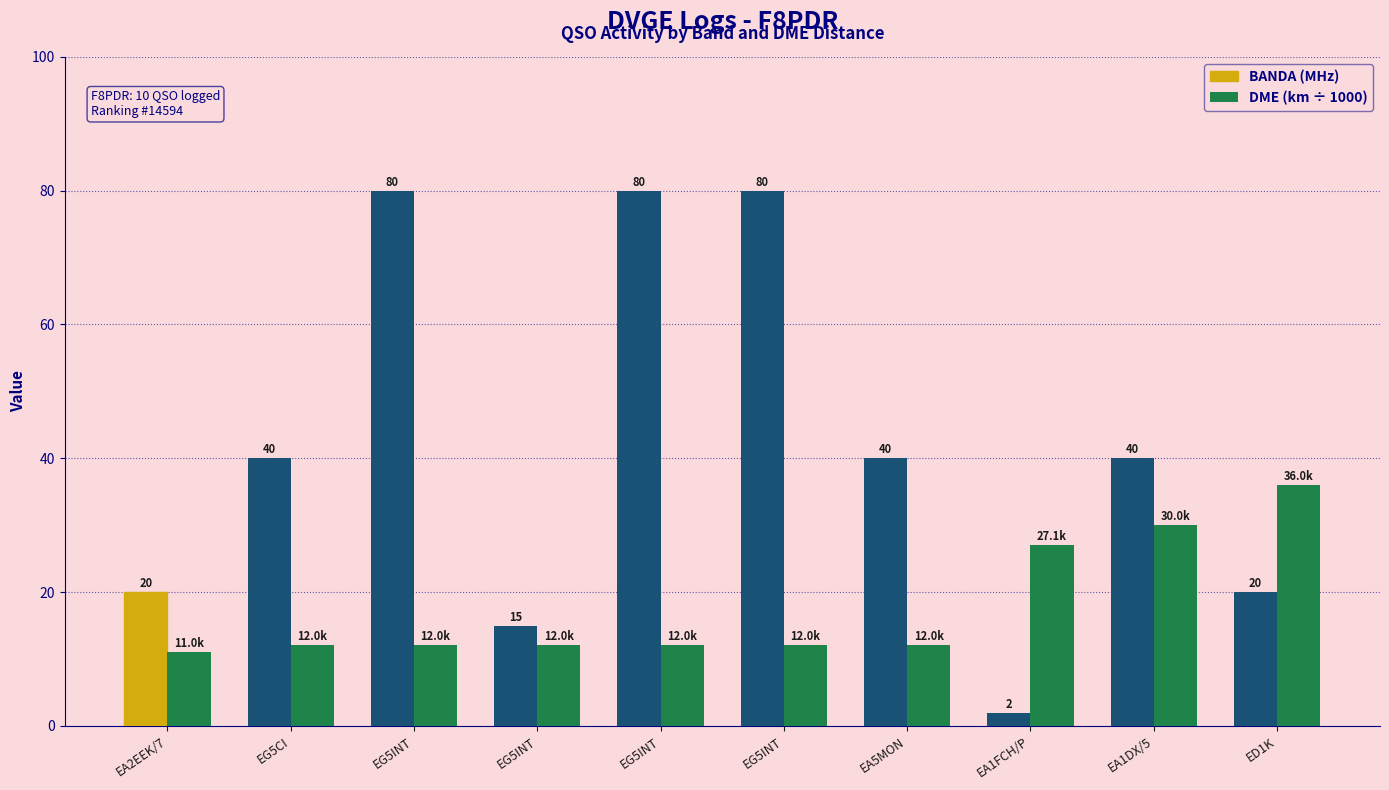

Does the chart contain any negative values?

No